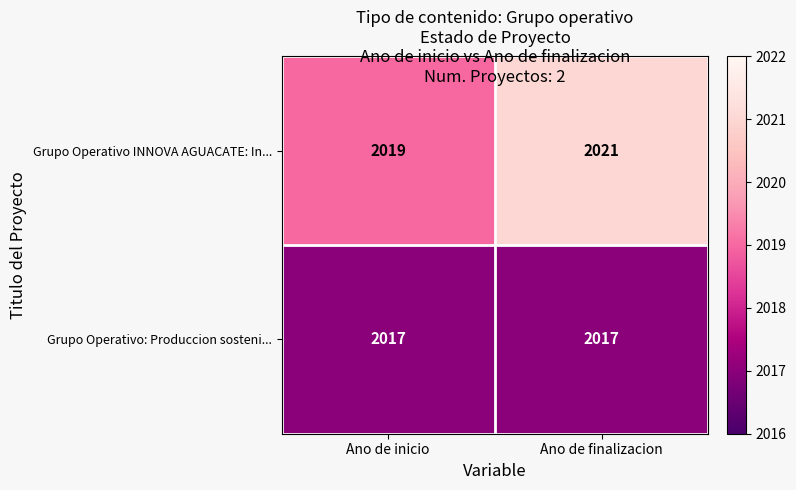

Which series changed the most between Ano de inicio and Ano de finalizacion?

Grupo Operativo INNOVA AGUACATE: In...